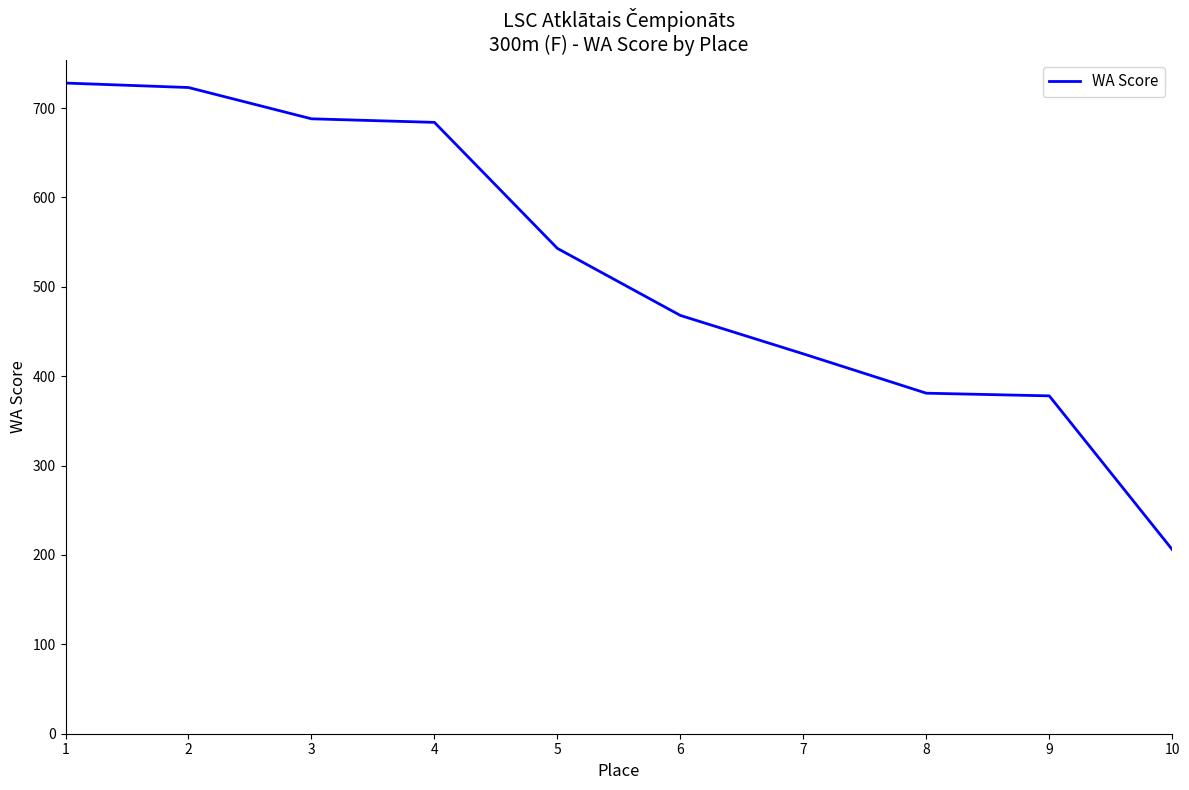

Is it true that the value at 7 is 591?

False